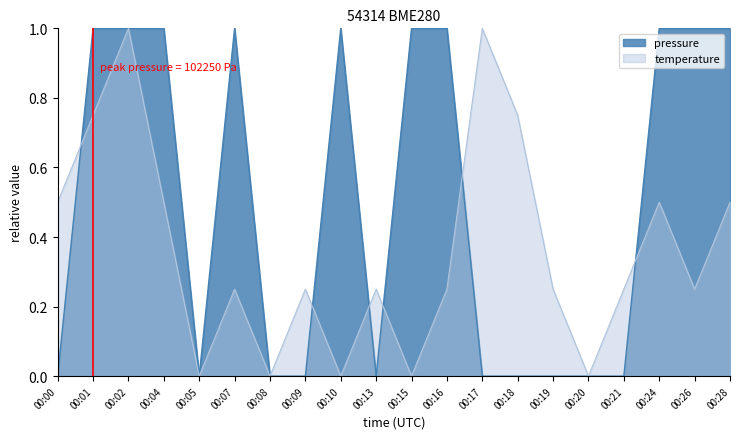

At which category is the sum across all series the highest?

00:02